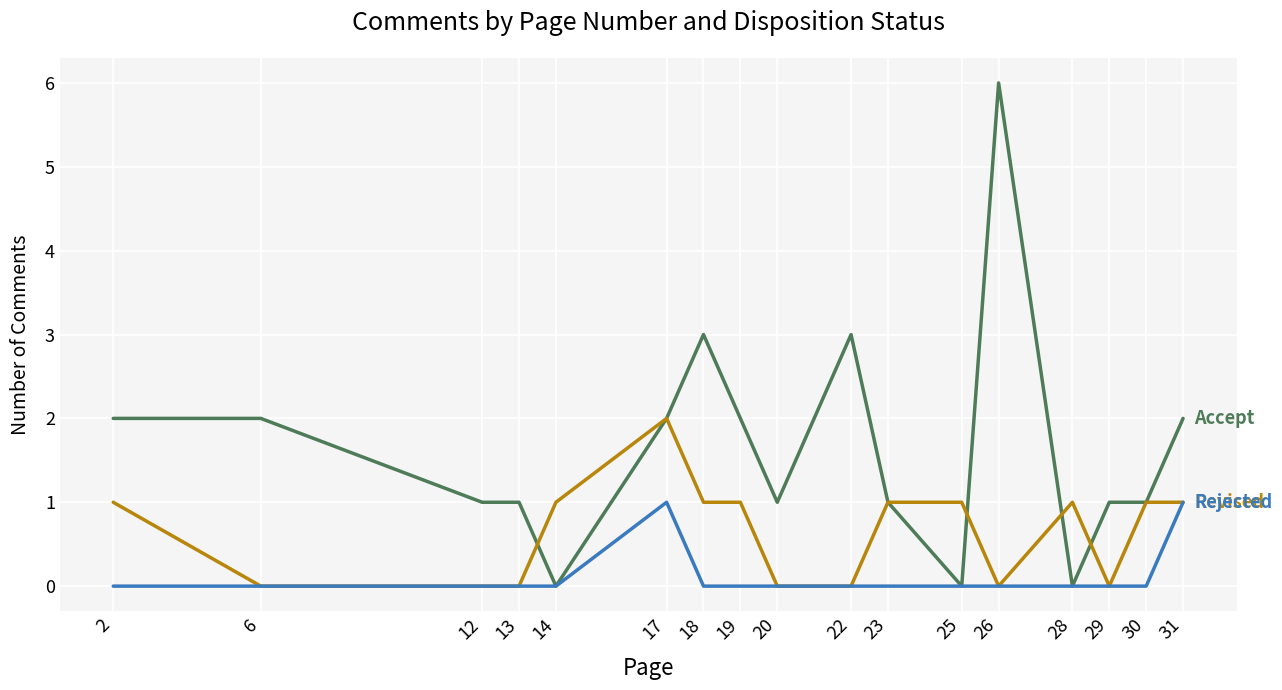

At which category is the sum across all series the highest?

26